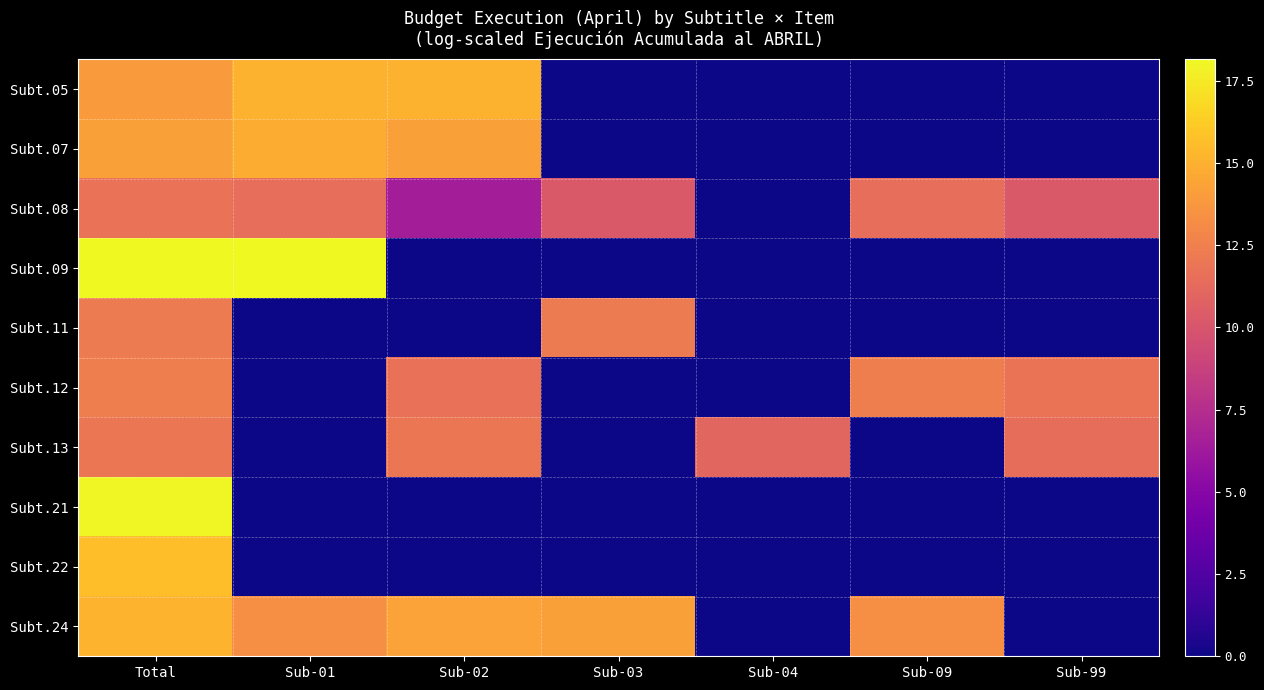

At Sub-03, list the series in order from largest to smallest.

Subt.24, Subt.11, Subt.08, Subt.05, Subt.07, Subt.09, Subt.12, Subt.13, Subt.21, Subt.22